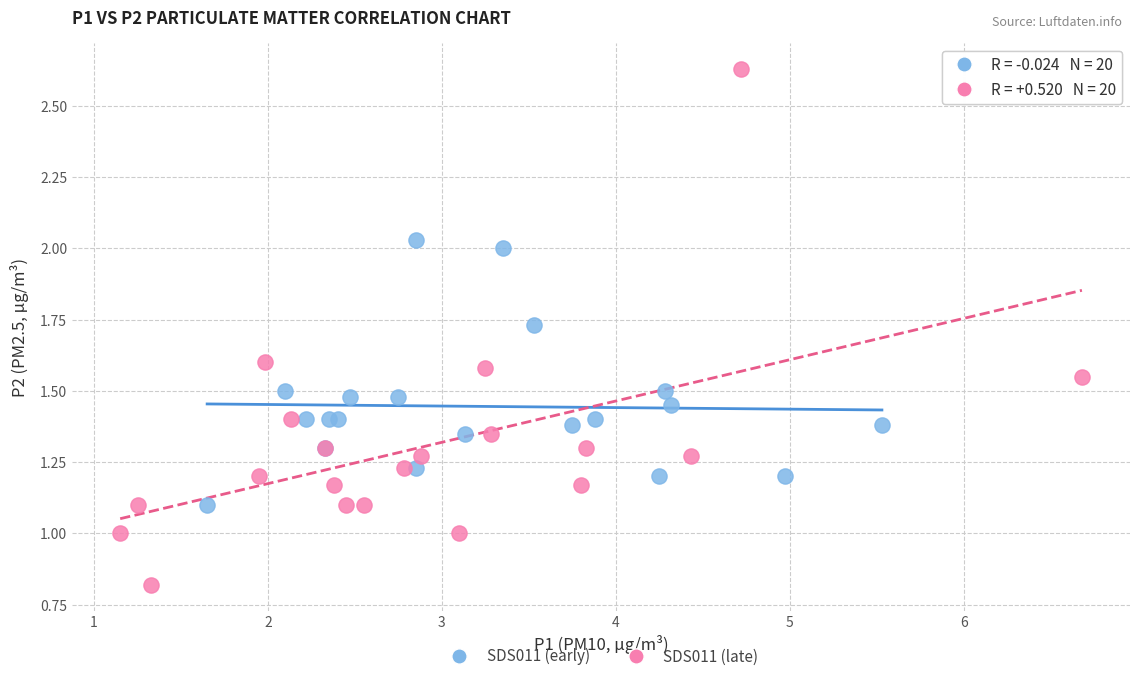

What are all the series names shown in the legend?

SDS011 (early), SDS011 (late)